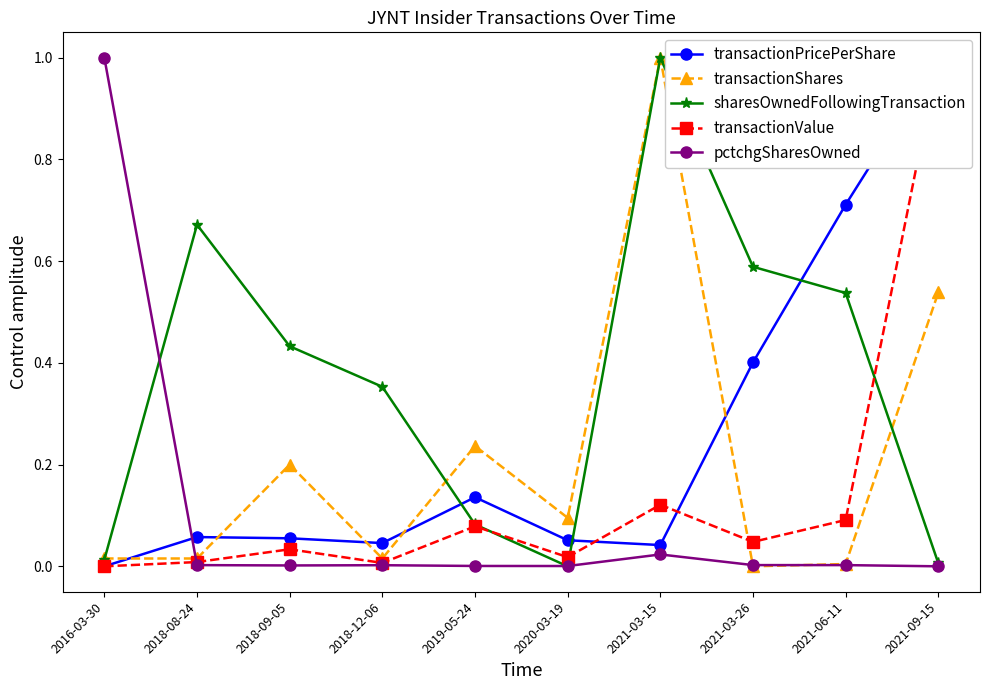

Between 2021-03-15 and 2020-03-19, which is larger?

2020-03-19